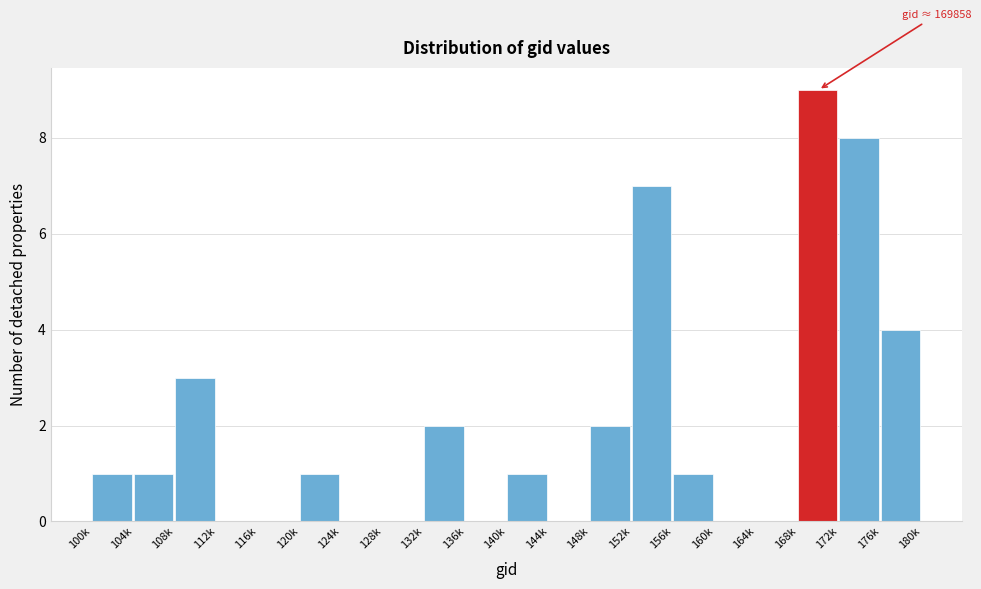

Reading left to right, what are all the values shown in this chart?

100k=1	104k=1	108k=3	112k=0	116k=0	120k=1	124k=0	128k=0	132k=2	136k=0	140k=1	144k=0	148k=2	152k=7	156k=1	160k=0	164k=0	168k=9	172k=8	176k=4